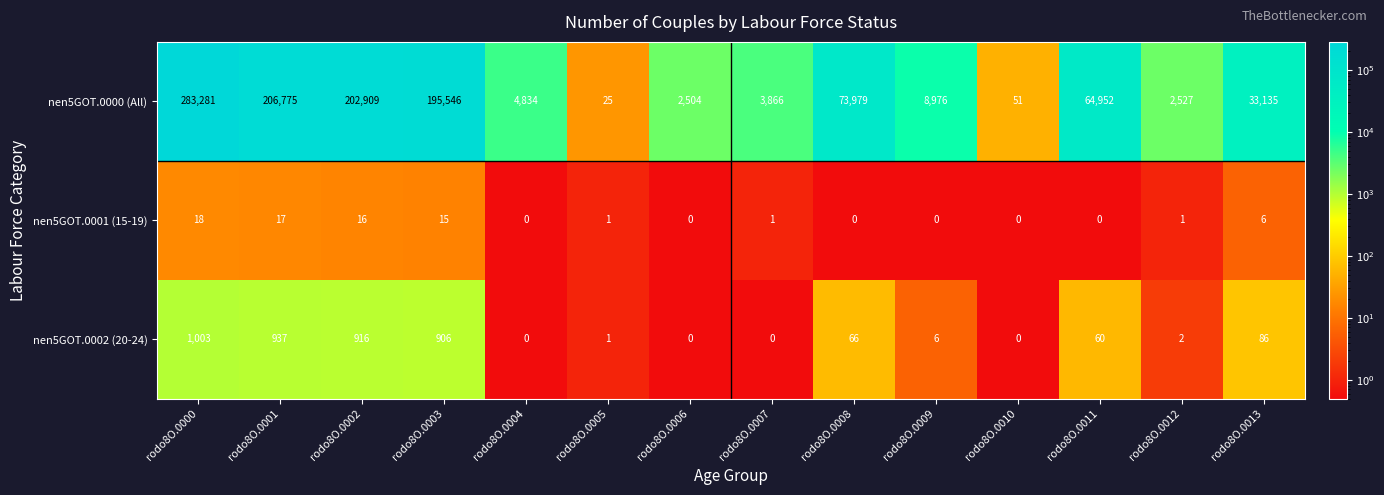

Between rodo8O.0003 and rodo8O.0011, which series saw the biggest shift?

nen5GOT.0000 (All)